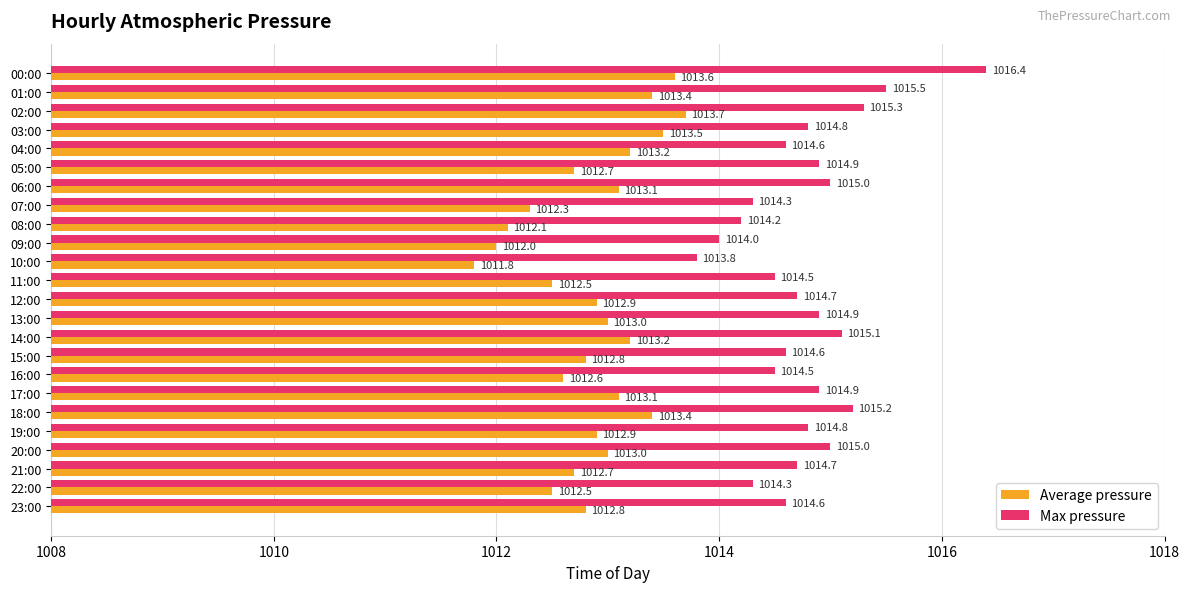

Rank the series at 13:00 from lowest to highest value.

Average pressure, Max pressure